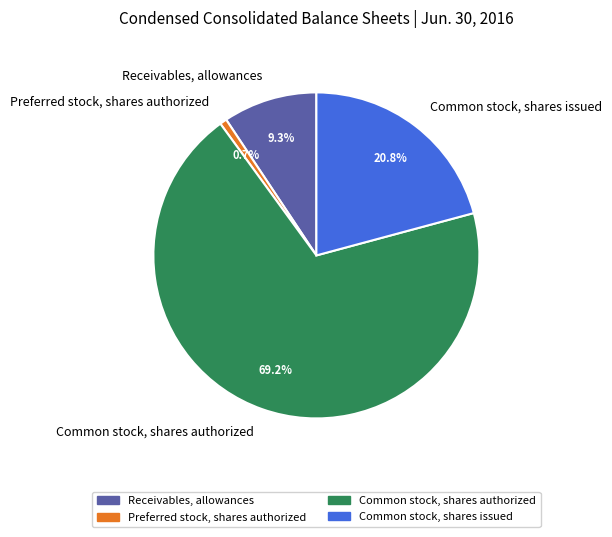

Combined, do Common stock, shares issued and Receivables, allowances account for over 50%?

No